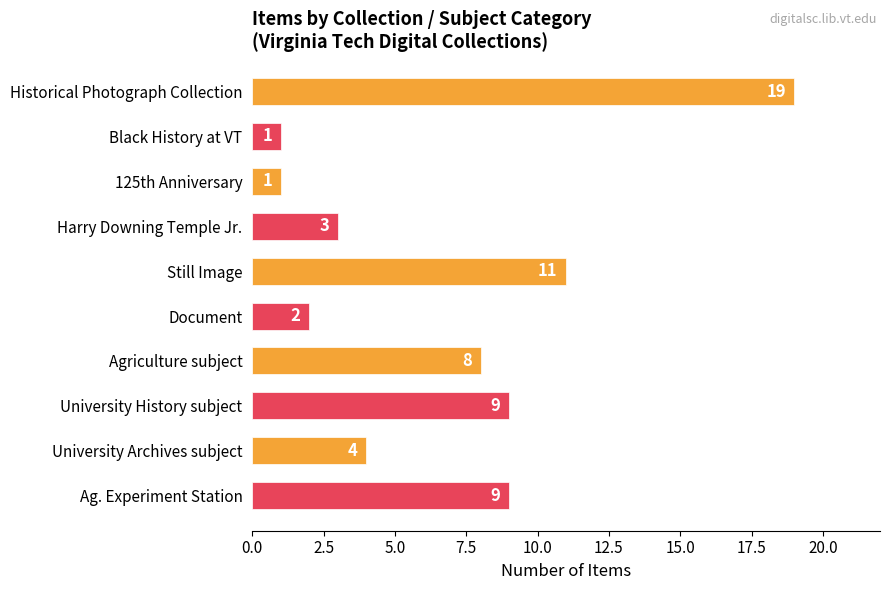

Approximately how many times larger is the value at Historical Photograph Collection compared to Still Image?

1.7